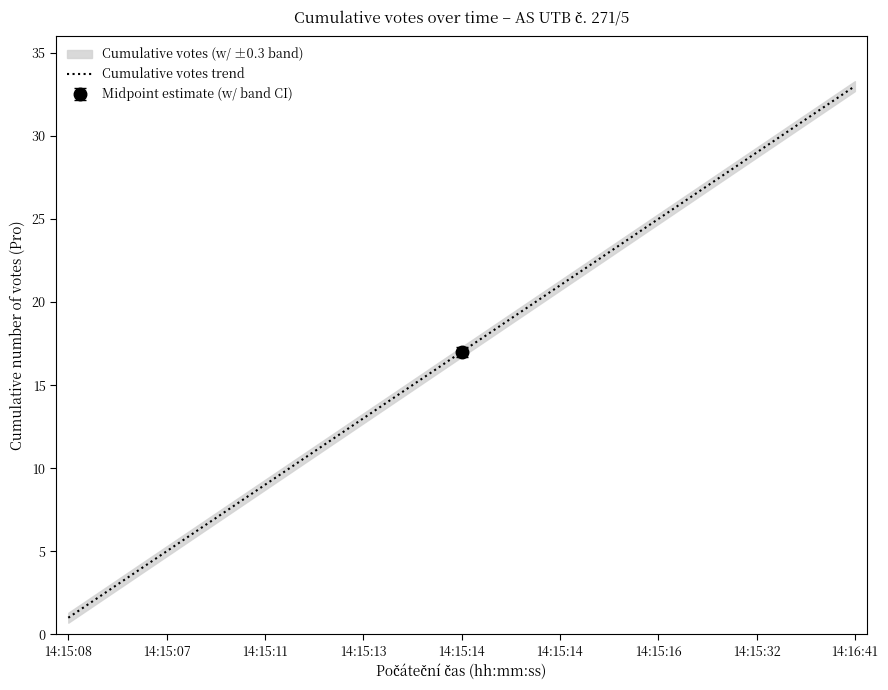

Between 24 and 31, which is larger?

31